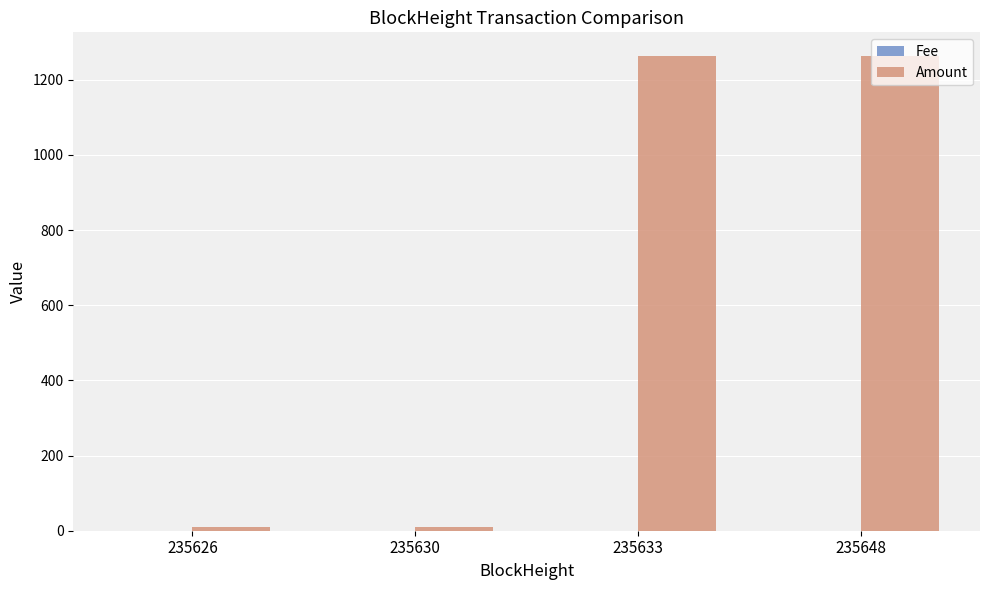

Which series has the largest total across all categories?

Amount